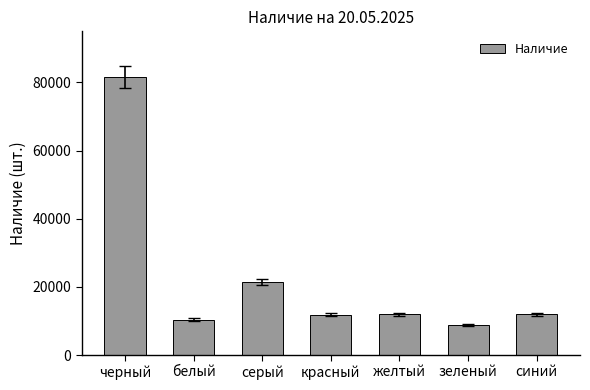

What is the value of the 1st bar from the left?

81631